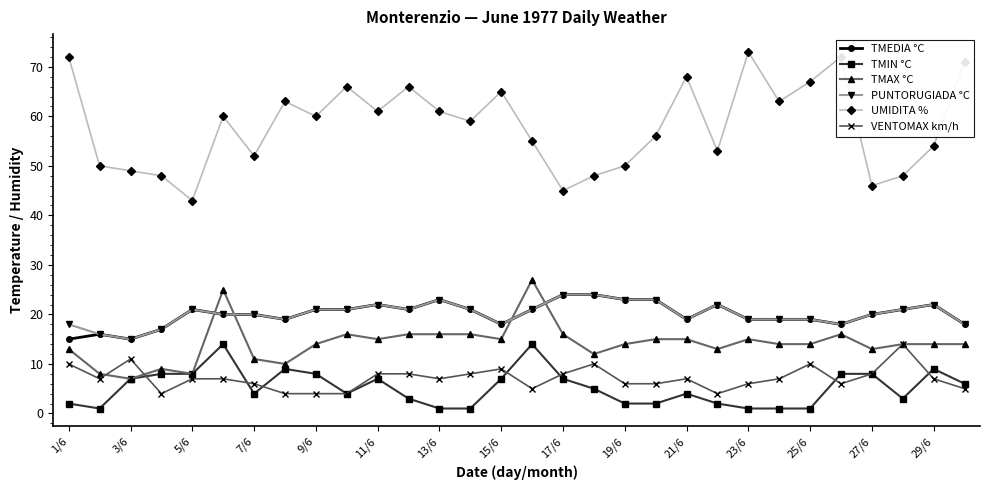

Does the chart have visible grid lines?

No